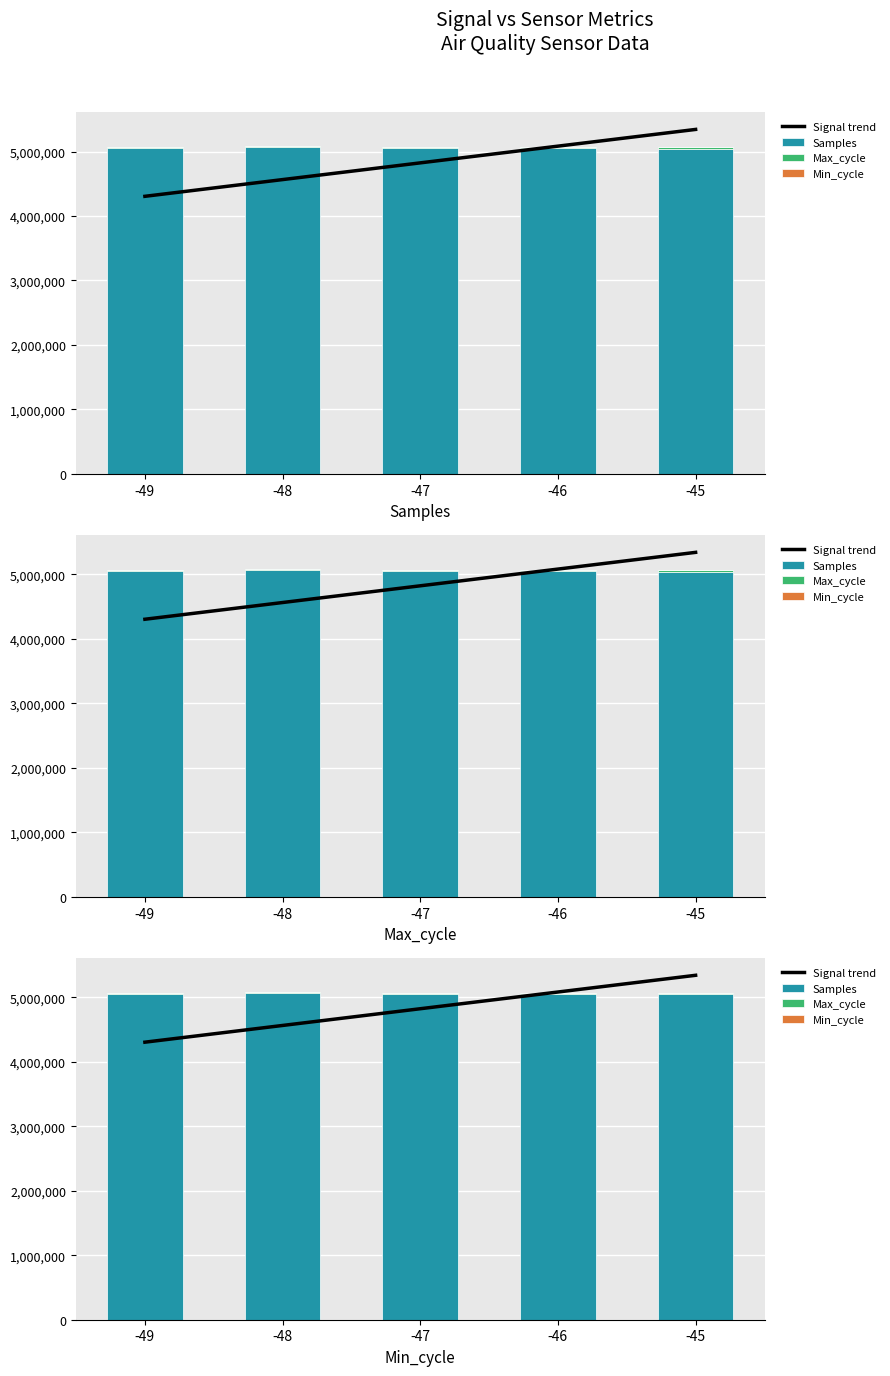

How many values in the Samples series are below 5047889?

2